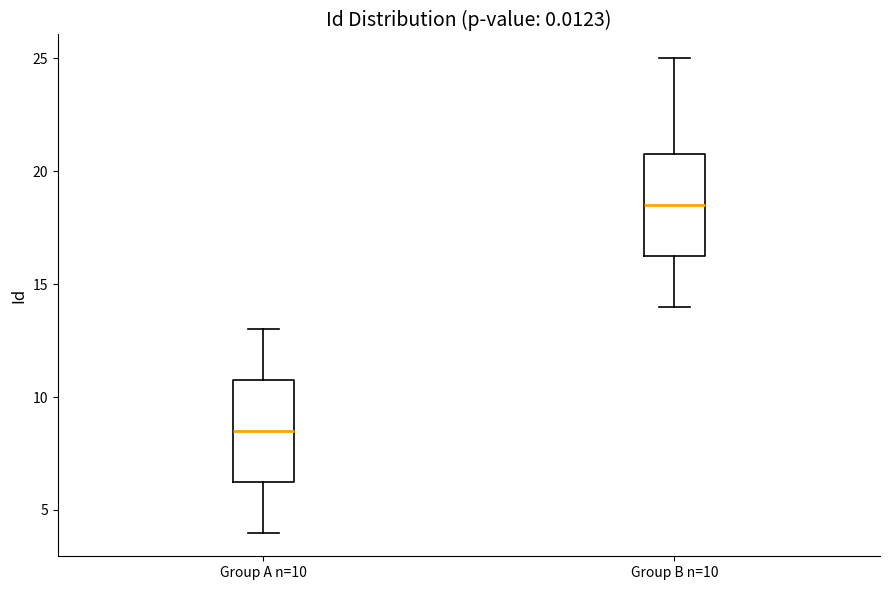

Which box's median line is the highest?

Group B n=10